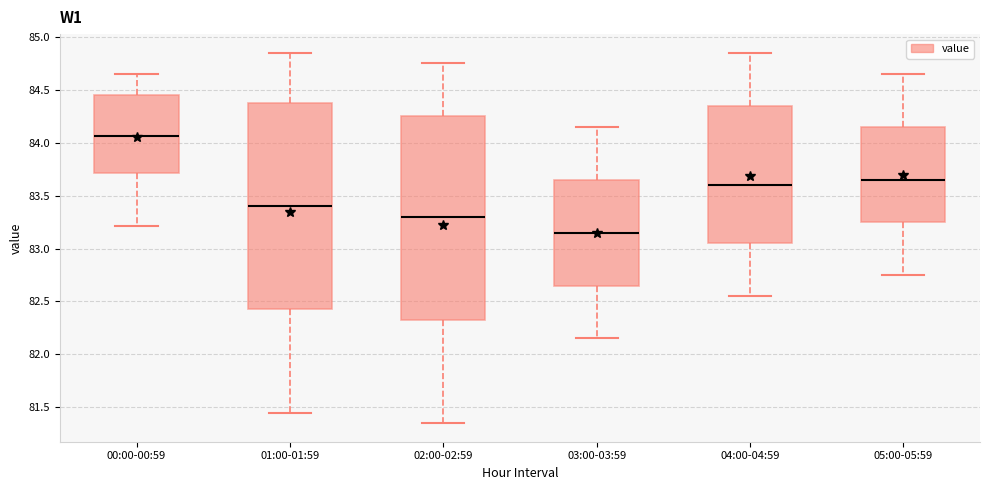

Where does the lower whisker of the box for 02:00-02:59 end on the y-axis? The values are not printed on the chart, so give them approximately, as read against the axis.

81.35